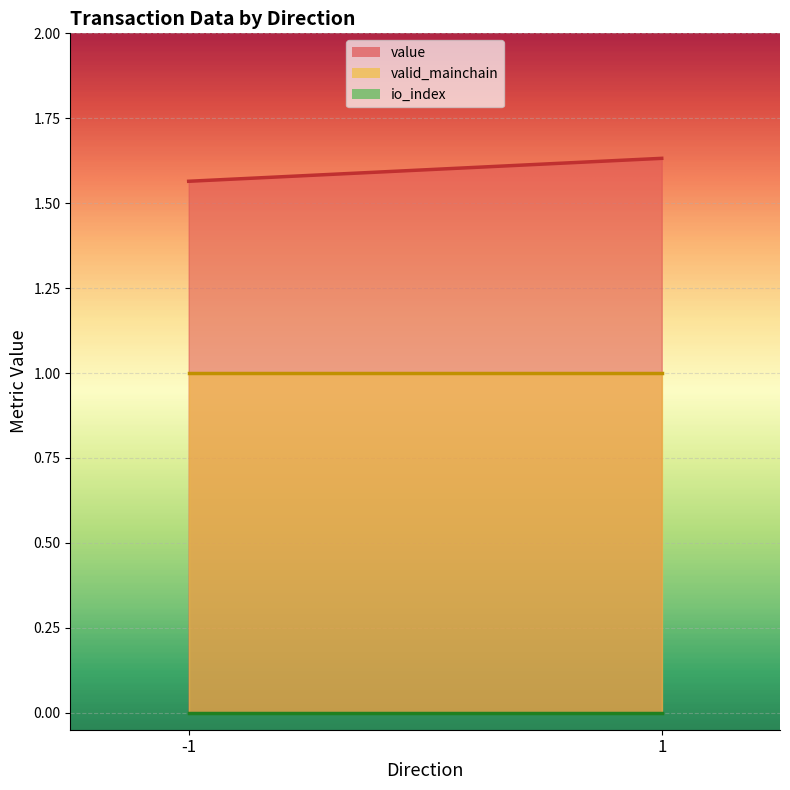

True or false: valid_mainchain has more than 1 points higher than both neighbors.

False